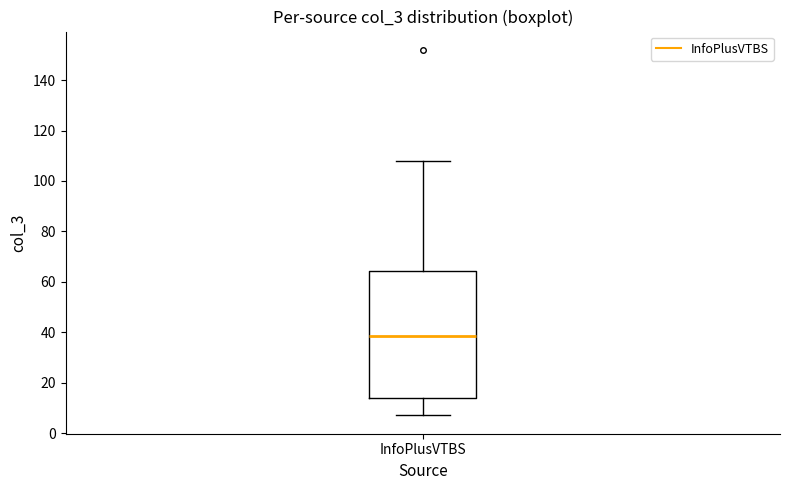

Read this box plot against the y-axis: the position of the median line, the range covered by the box, and the ends of both whiskers. The values are not printed on the chart, so give them approximately, as read against the axis.

median 38, box 14 to 64, whiskers 8 to 108